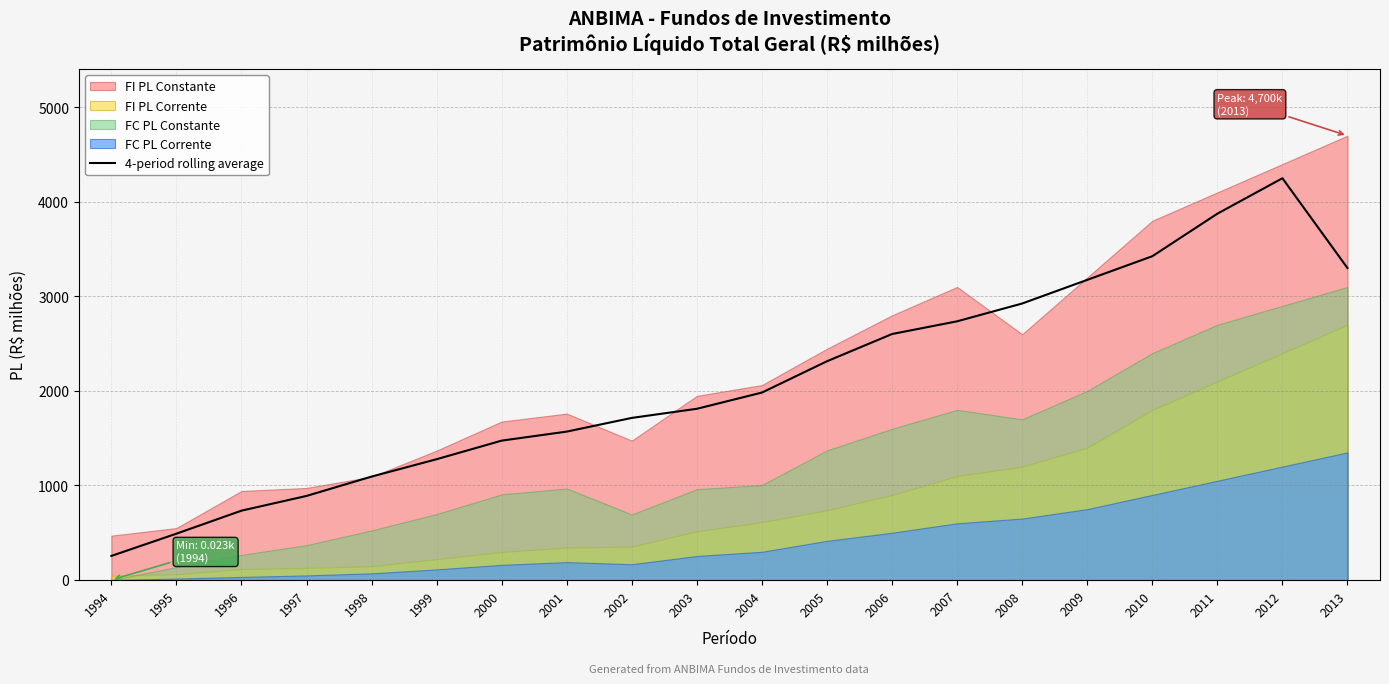

Where is the data nearest to the value 2252?

2005